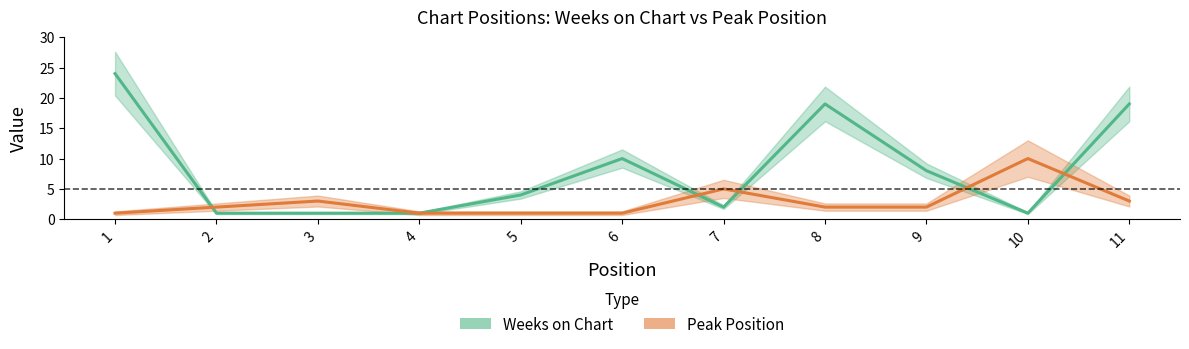

Where does the Peak Position series first go above 2?

3